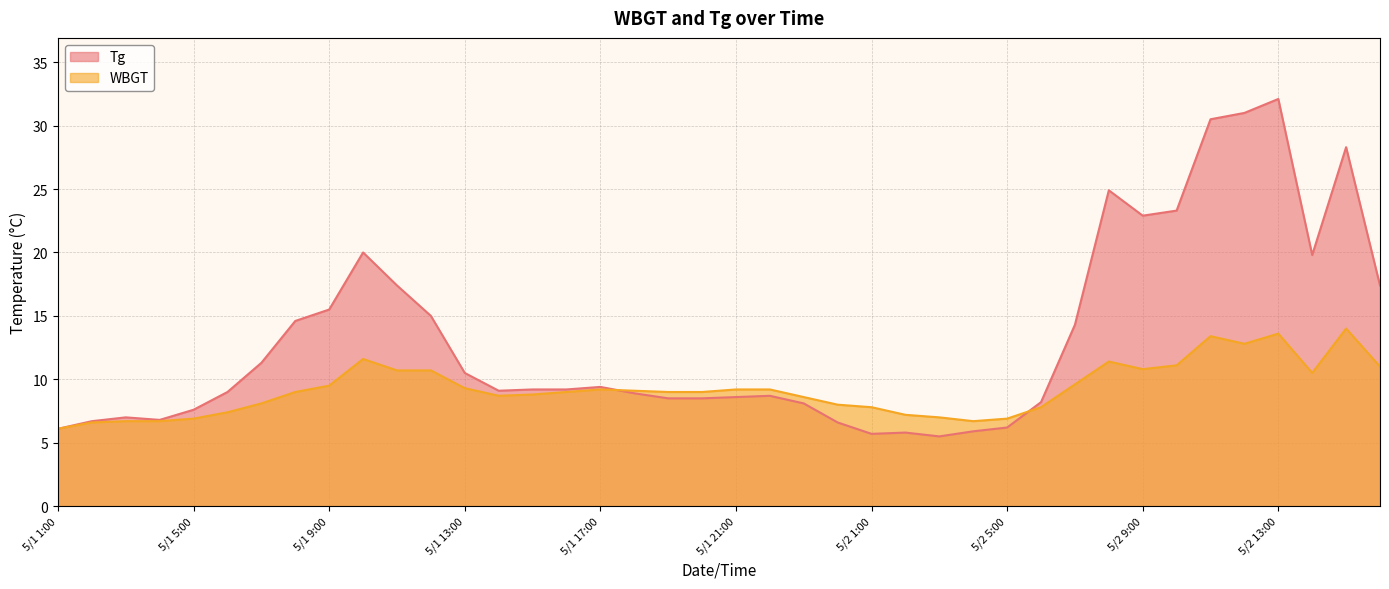

What is the difference between the maximum and minimum values in the Tg series?

26.6